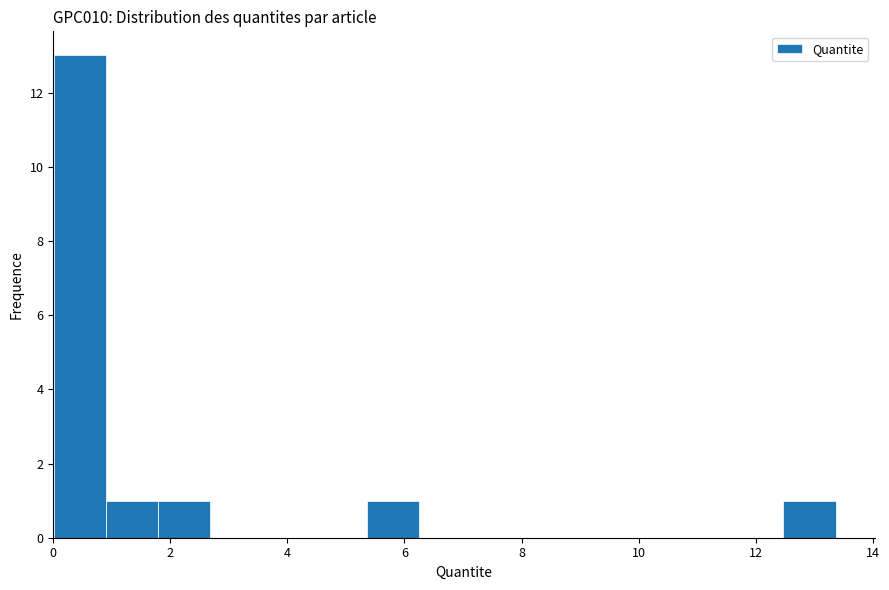

What is the height of the bar covering 5.4 to 6.2 on the x-axis? Neither the bar edges nor the heights are printed on the chart, so give them approximately, as read against the axes.

1